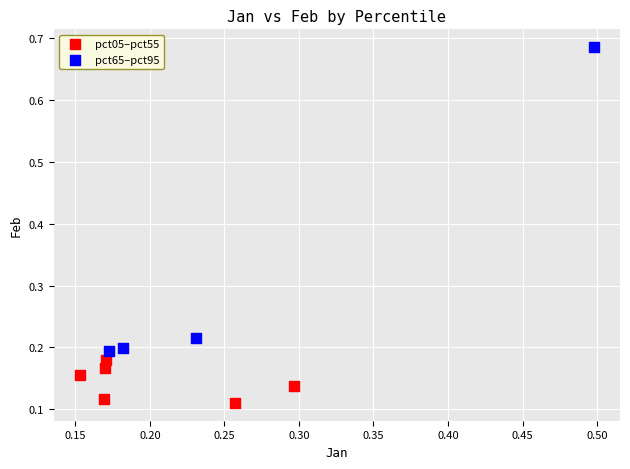

Which series has the widest spread of Y values?

pct65–pct95